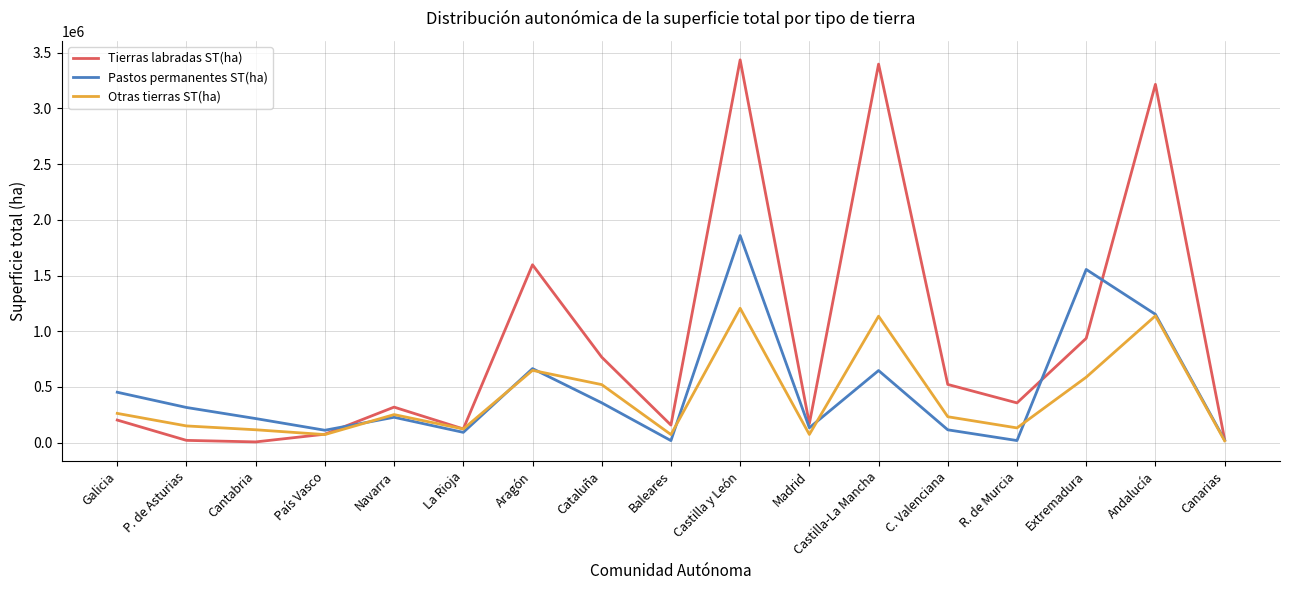

At which label is Tierras labradas ST(ha) closest to 1721600?

Aragón